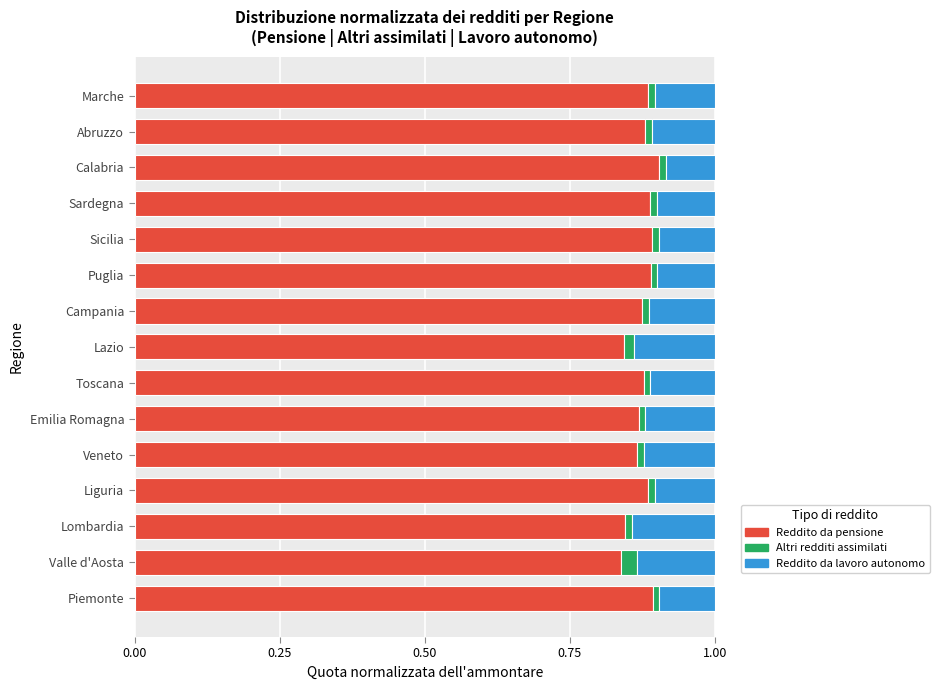

Is it true that Reddito da pensione equals 0.9 at Piemonte?

True